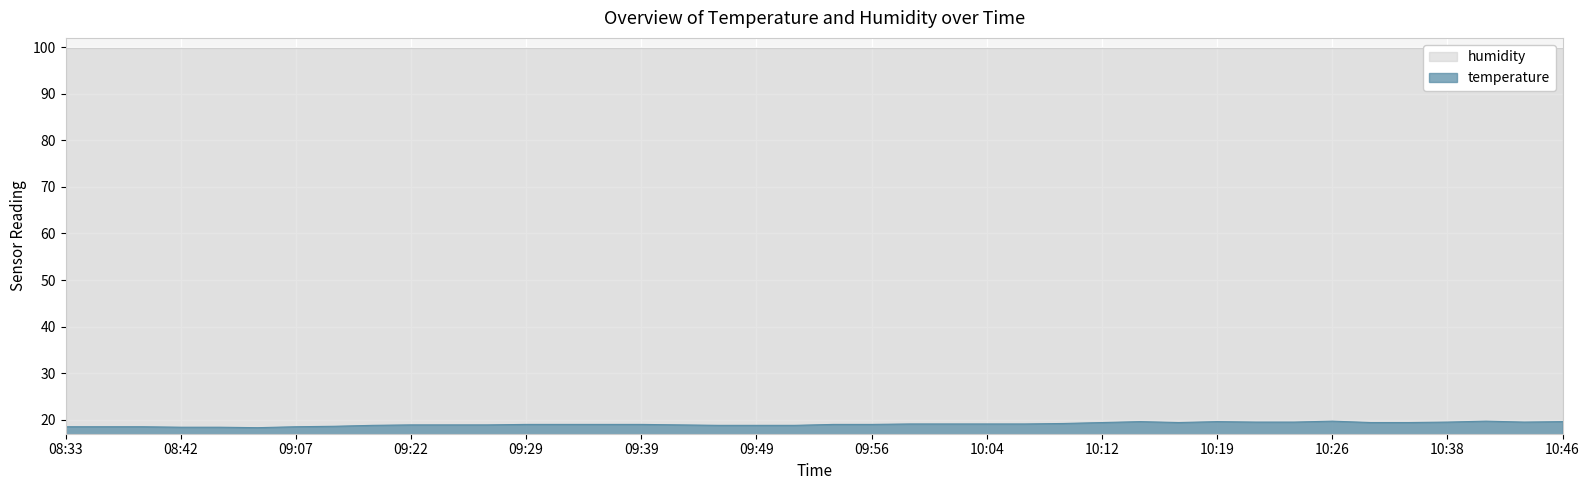

Between 10:38 and 09:26, which is larger?

10:38